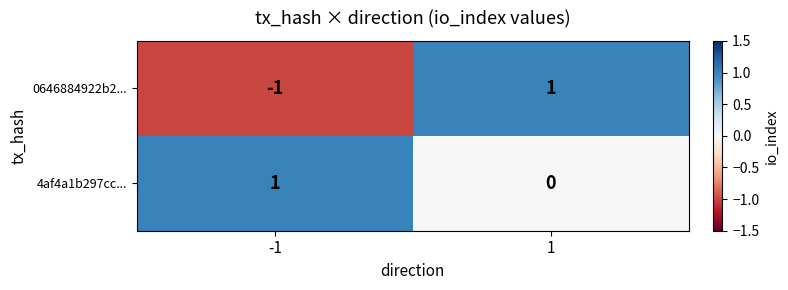

The value of 4af4a1b297cc... at 1 is 0. True or false?

True